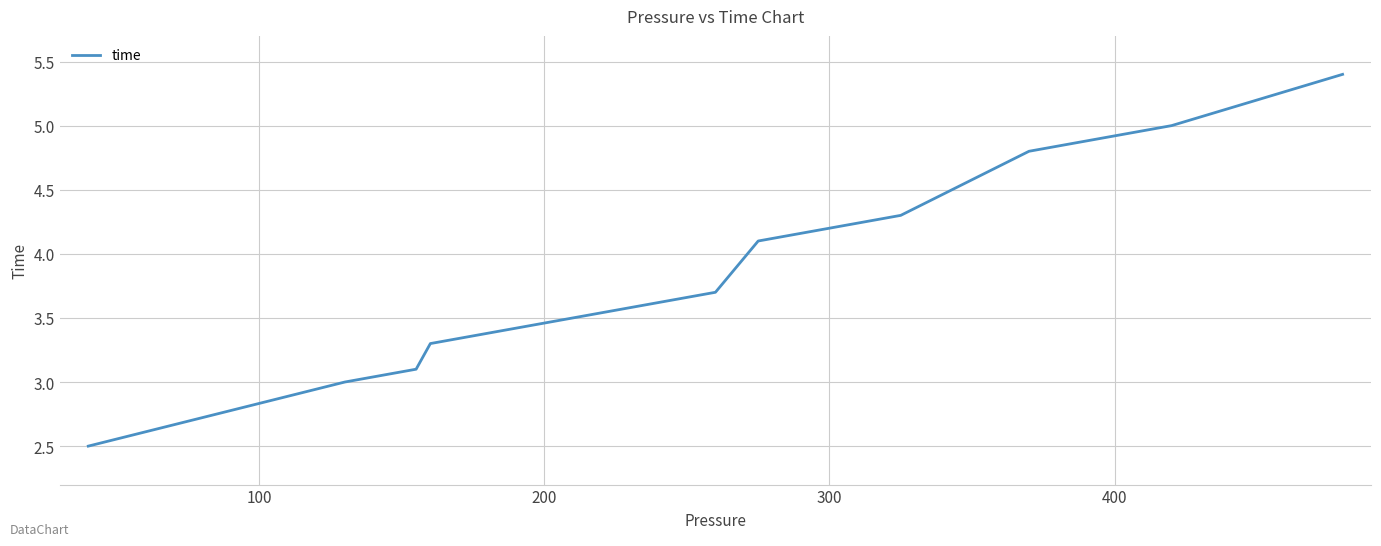

Count the number of data series in this chart.

1